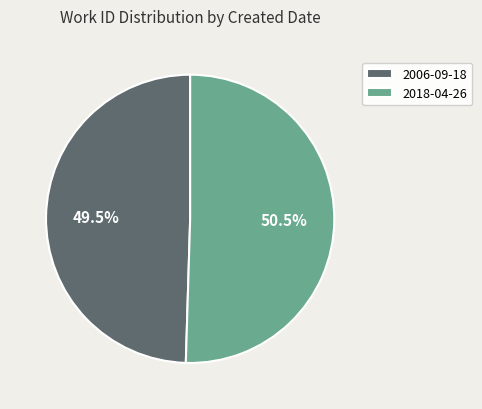

Combined, do 2006-09-18 and 2018-04-26 account for over 50%?

Yes